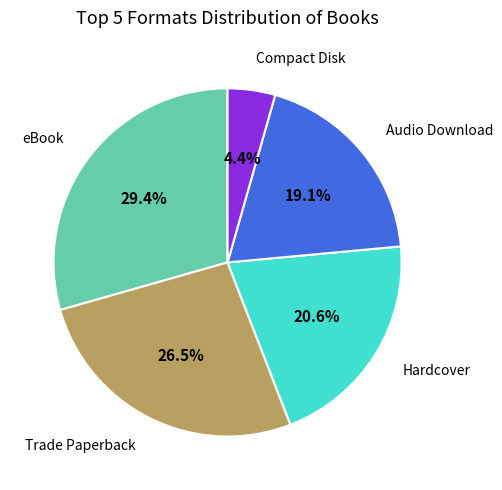

How many segments does this pie chart have?

5